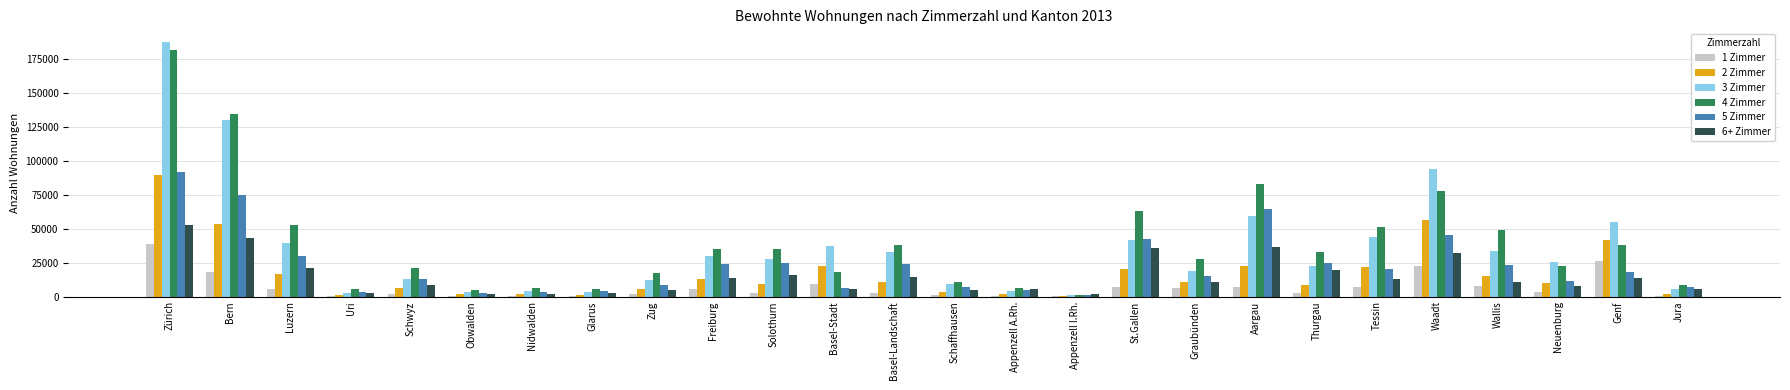

How many categories are shown in the chart?

26